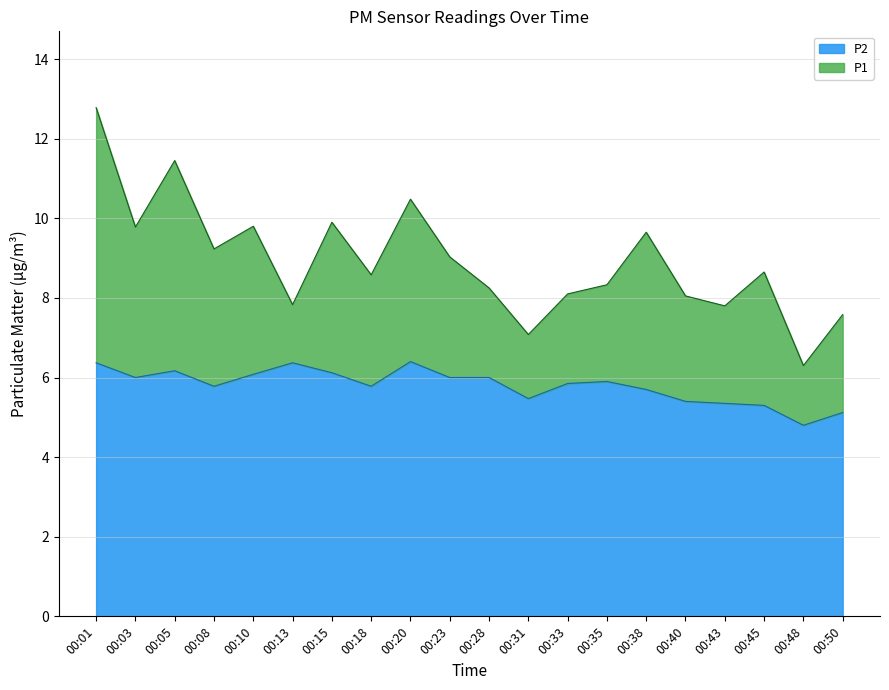

What is the difference between the highest and lowest values at 00:20?

4.1